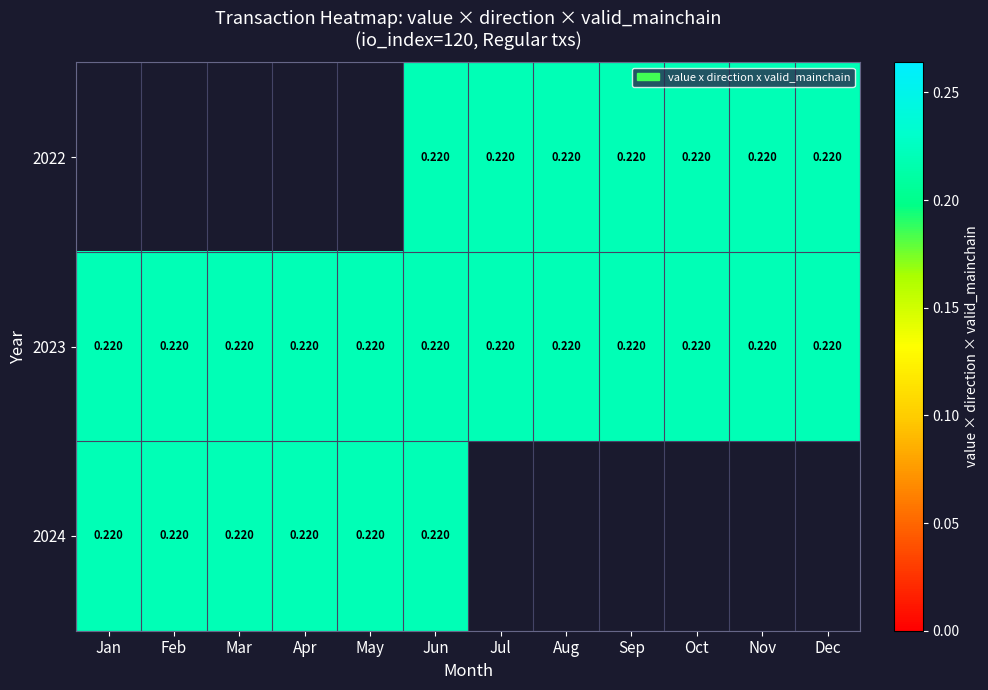

List the series in order of their peak value, lowest first.

2022, 2023, 2024